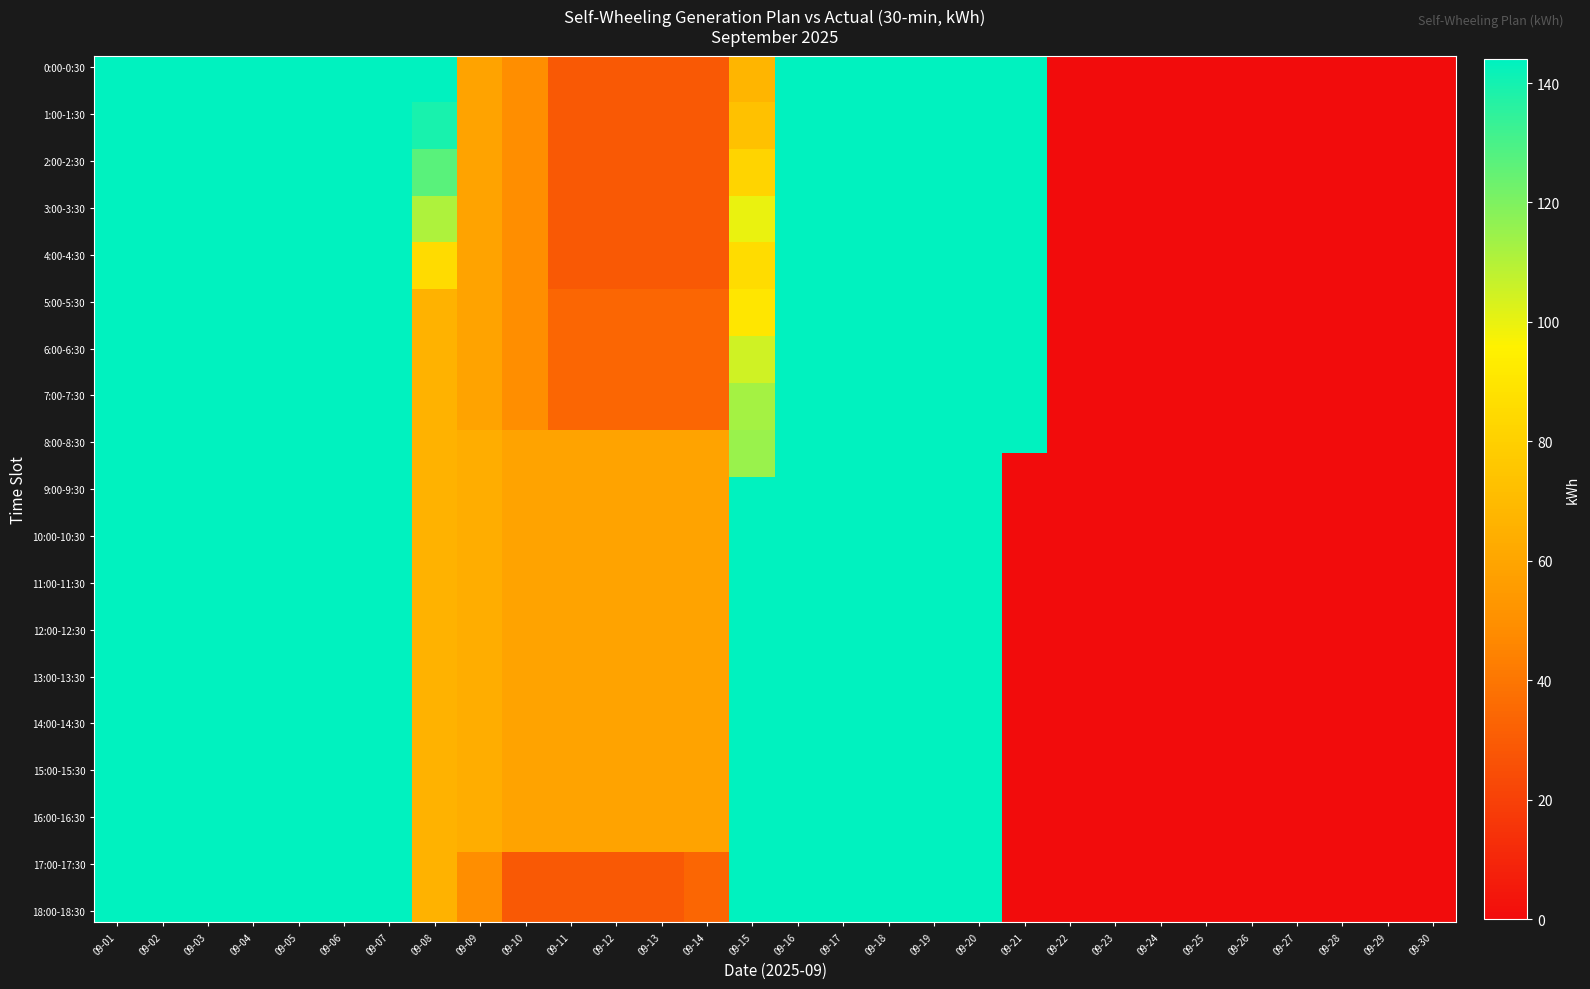

What is the spread (max minus min) of values at 09-15?

77